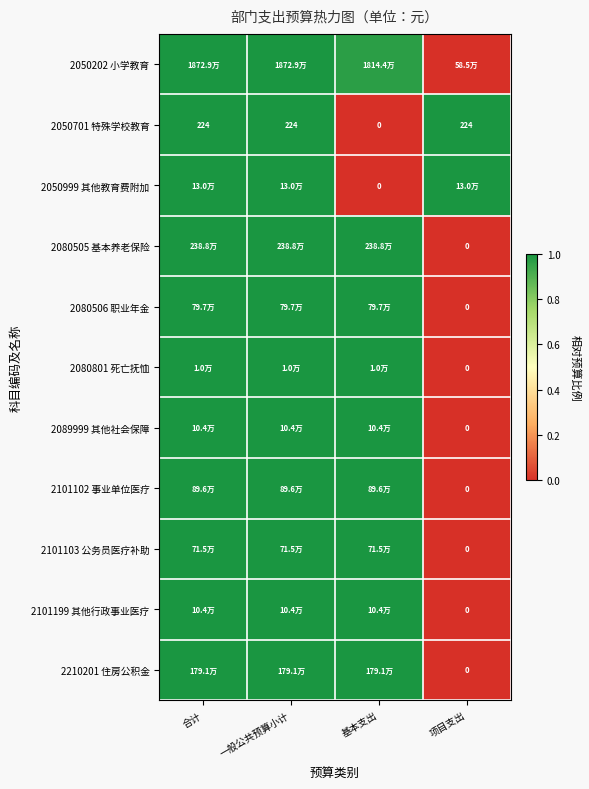

At which label does 2080506 职业年金 reach its minimum?

项目支出